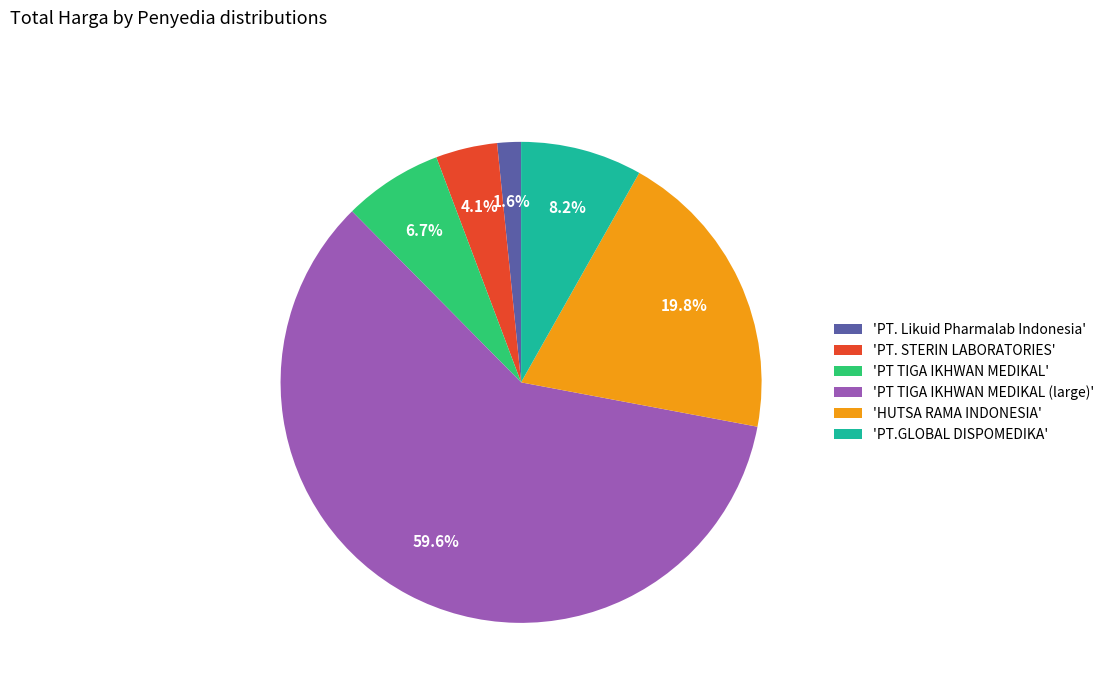

What is the largest slice in the pie chart?

'PT TIGA IKHWAN MEDIKAL (large)'